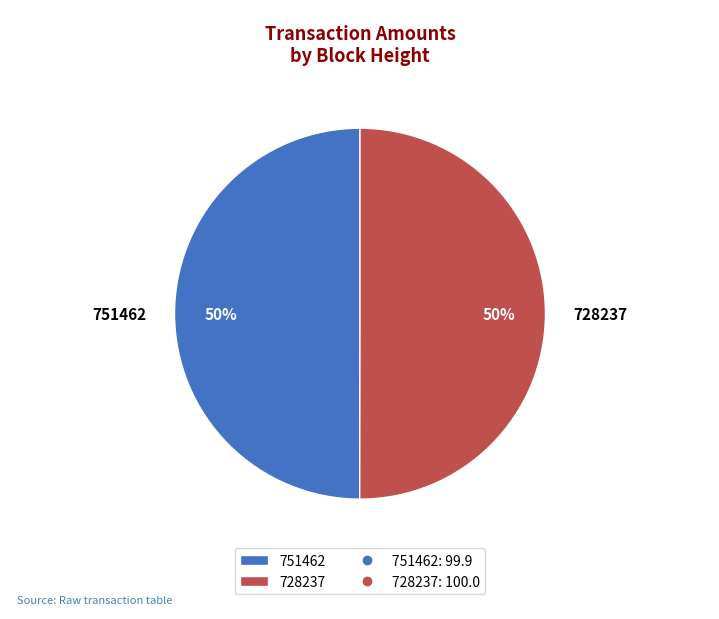

The 728237 slice represents 50% of the pie. True or false?

True